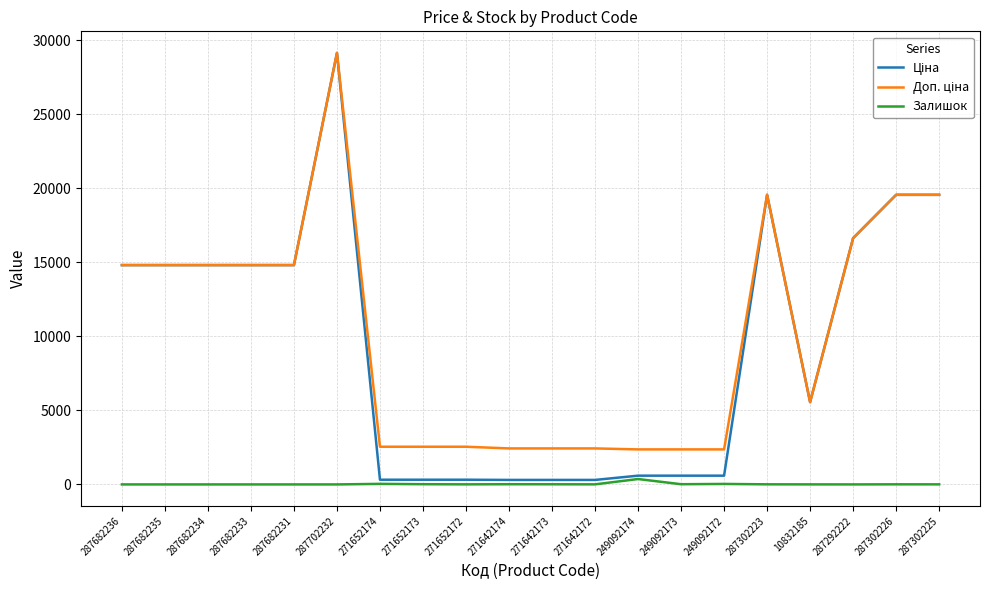

What is the difference between the maximum and minimum values in the Залишок series?

365.0